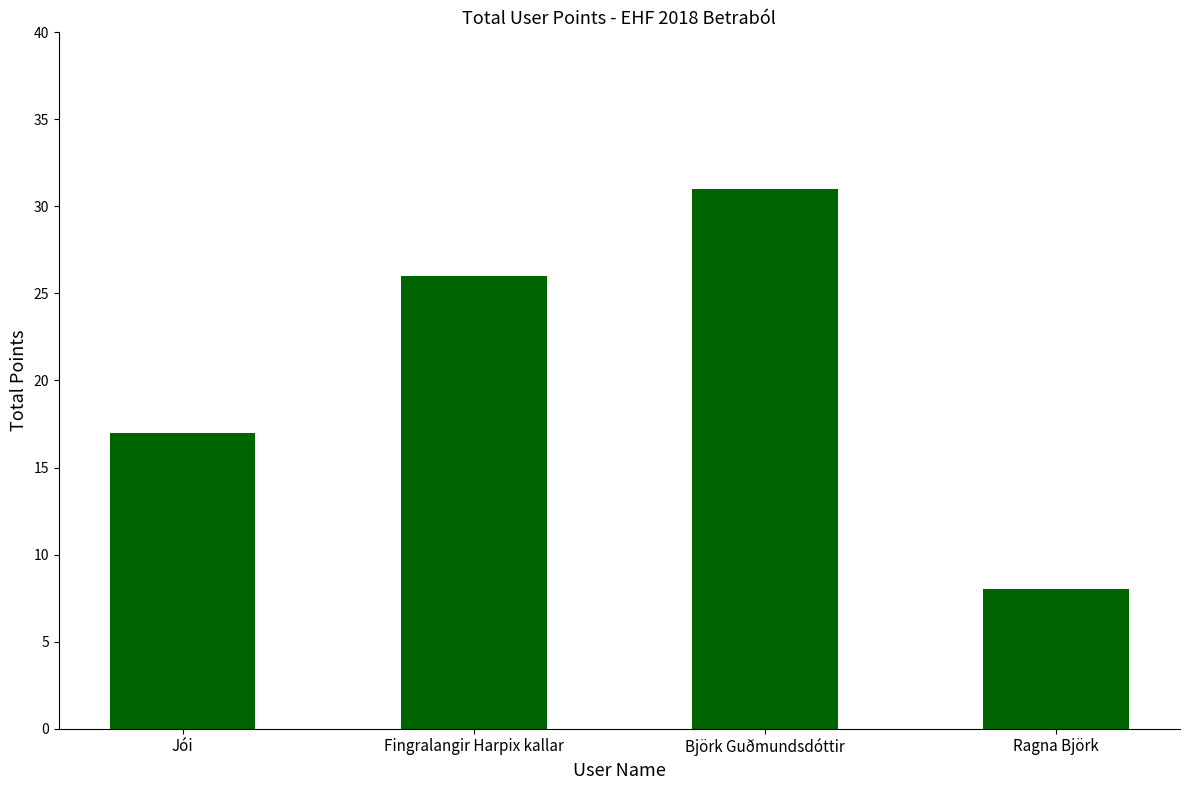

Reading right to left, transcribe all the data shown in this chart.

Ragna Björk=8	Björk Guðmundsdóttir=31	Fingralangir Harpix kallar=26	Jói=17